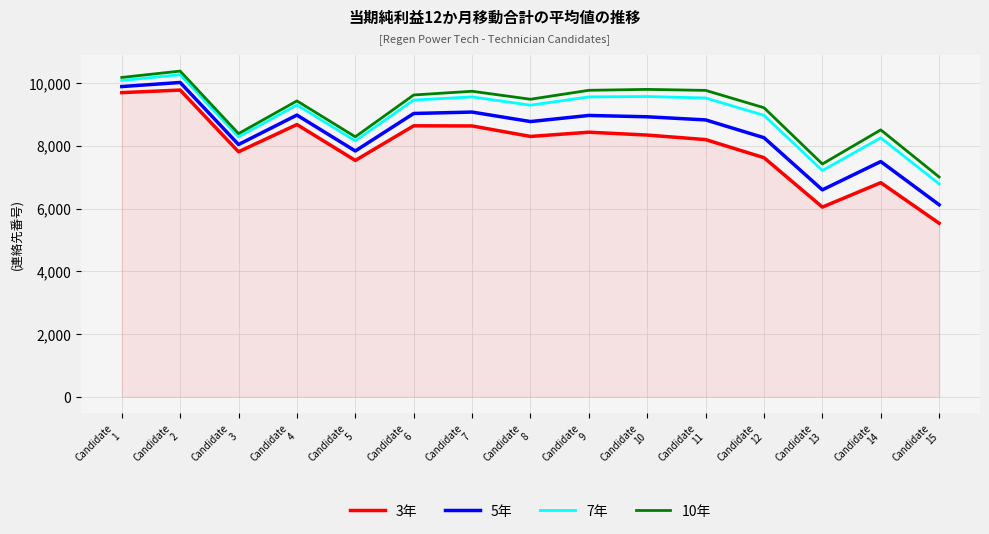

How many categories are shown in the chart?

15